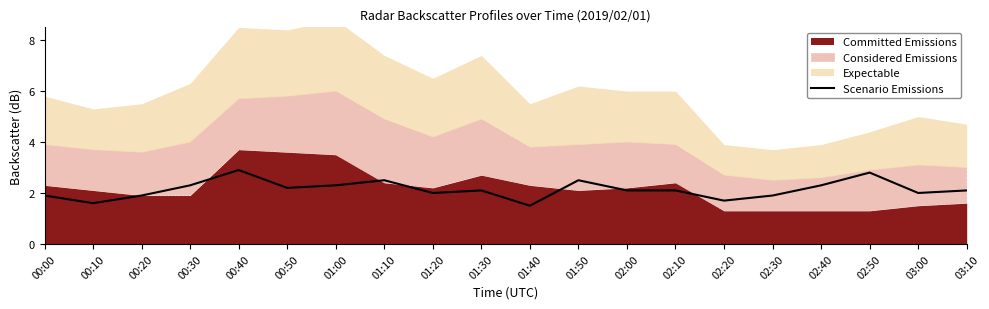

What is the difference between the second highest and second lowest values?

1.2